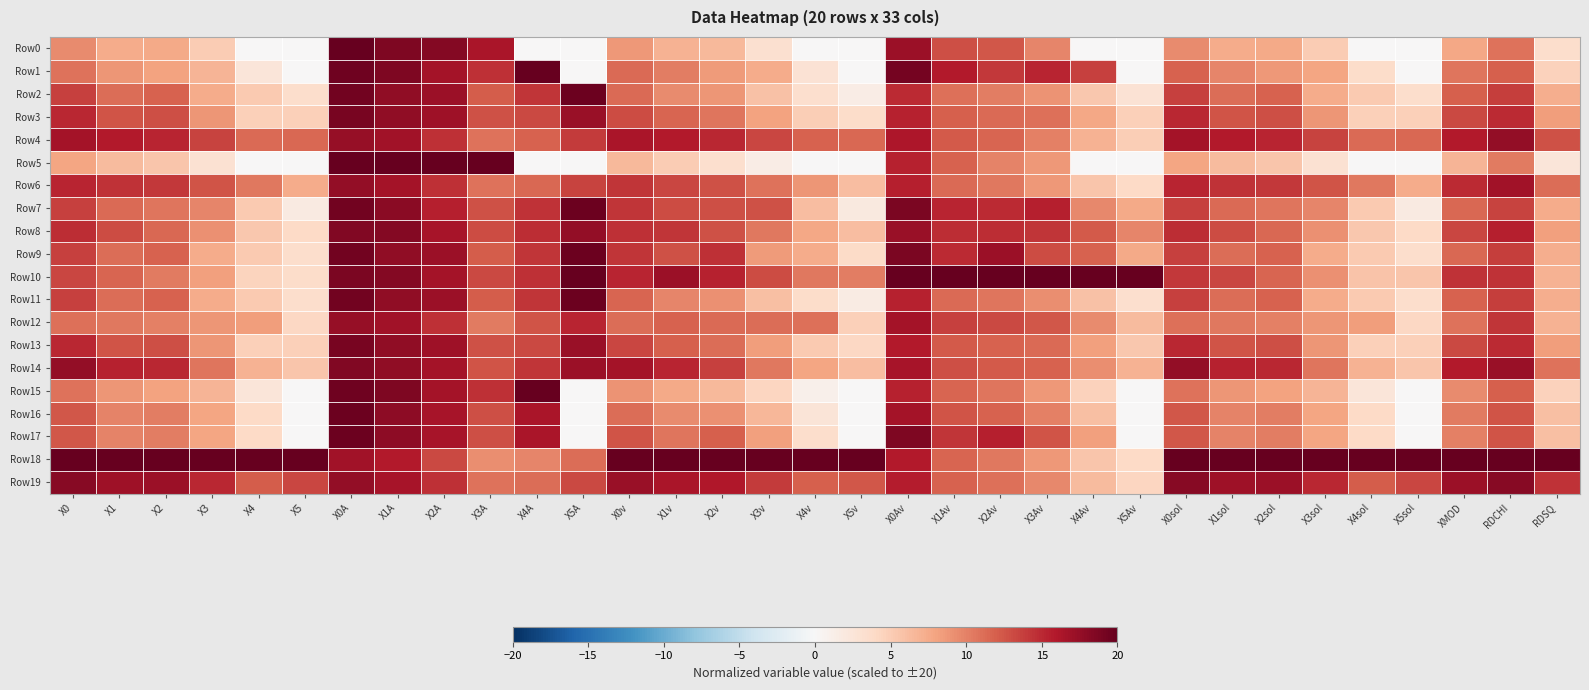

Which series has the widest spread of values?

Row0